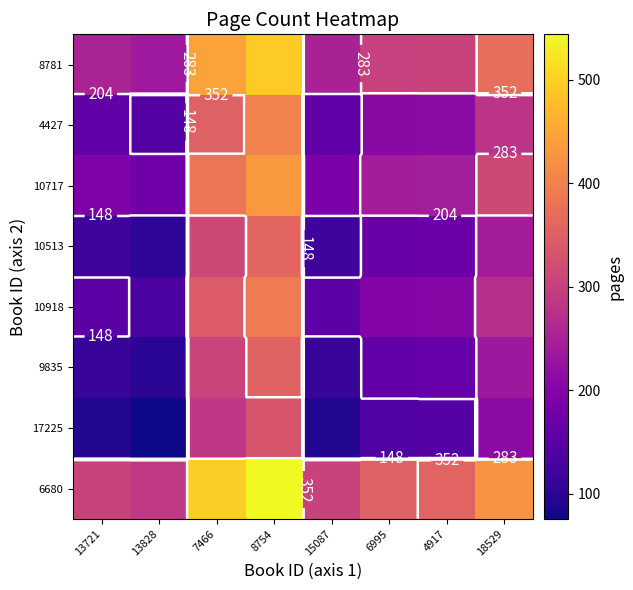

Where is 10513 nearest to the value 232?

18529